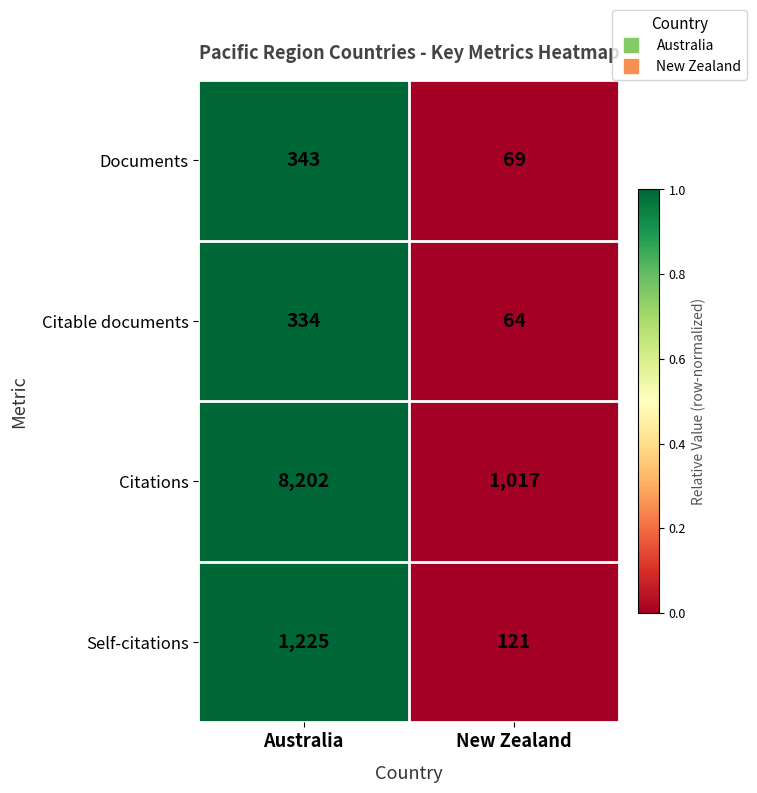

List the series in order of their peak value, highest first.

Citations, Self-citations, Documents, Citable documents